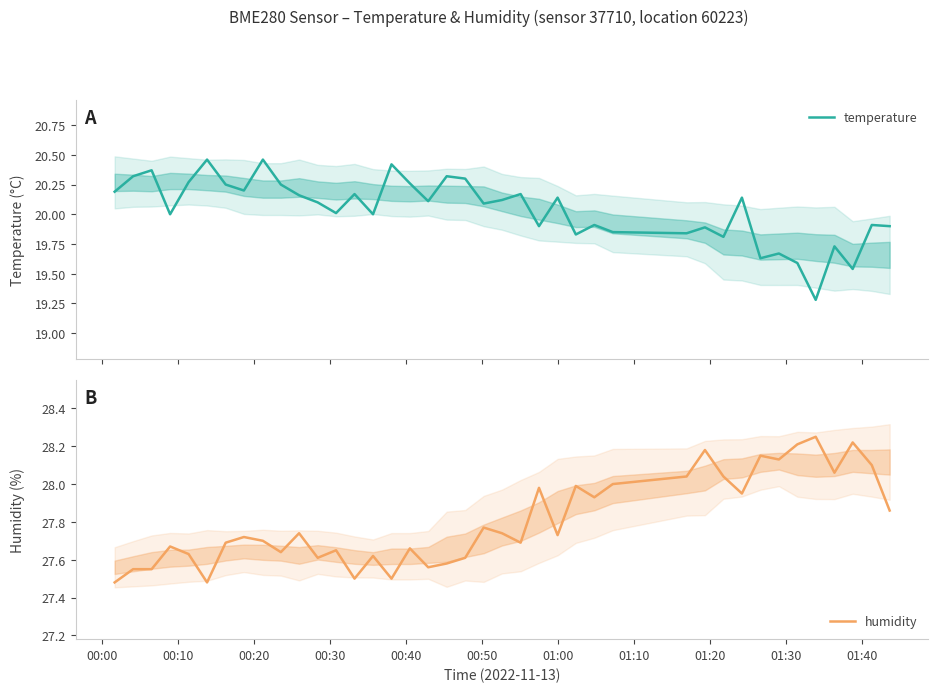

What is the lowest value of the temperature series?

19.3